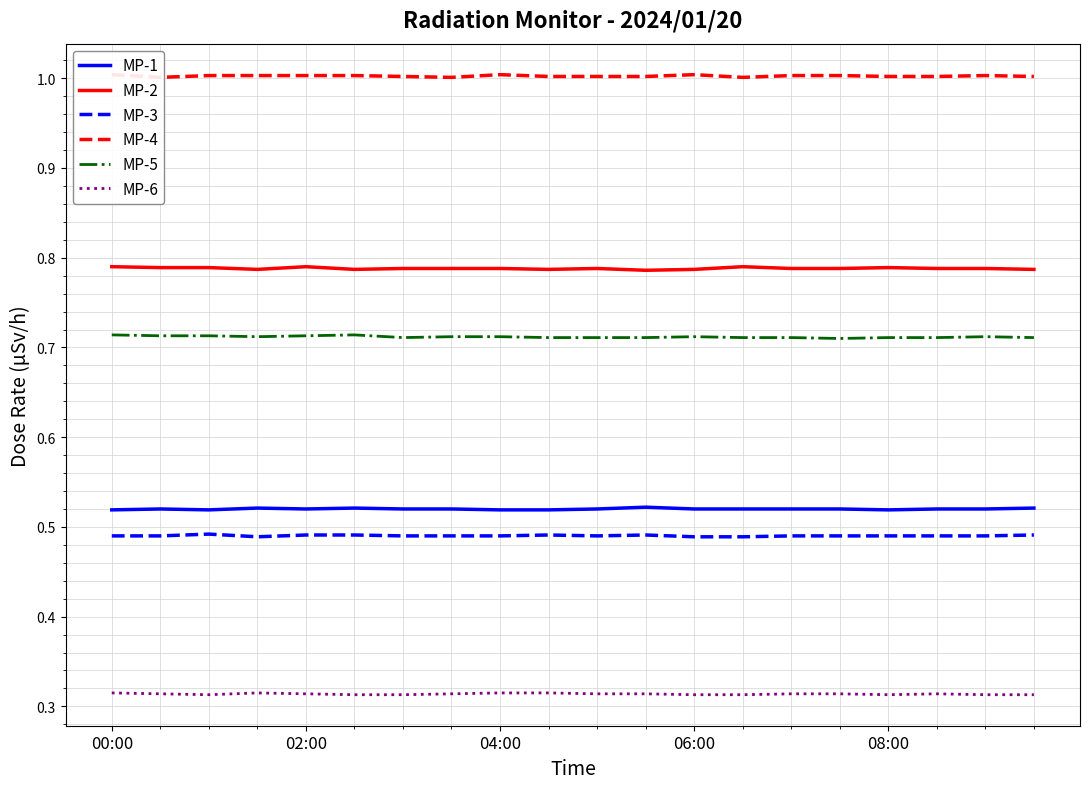

True or false: MP-1 and MP-3 cross at least once.

False